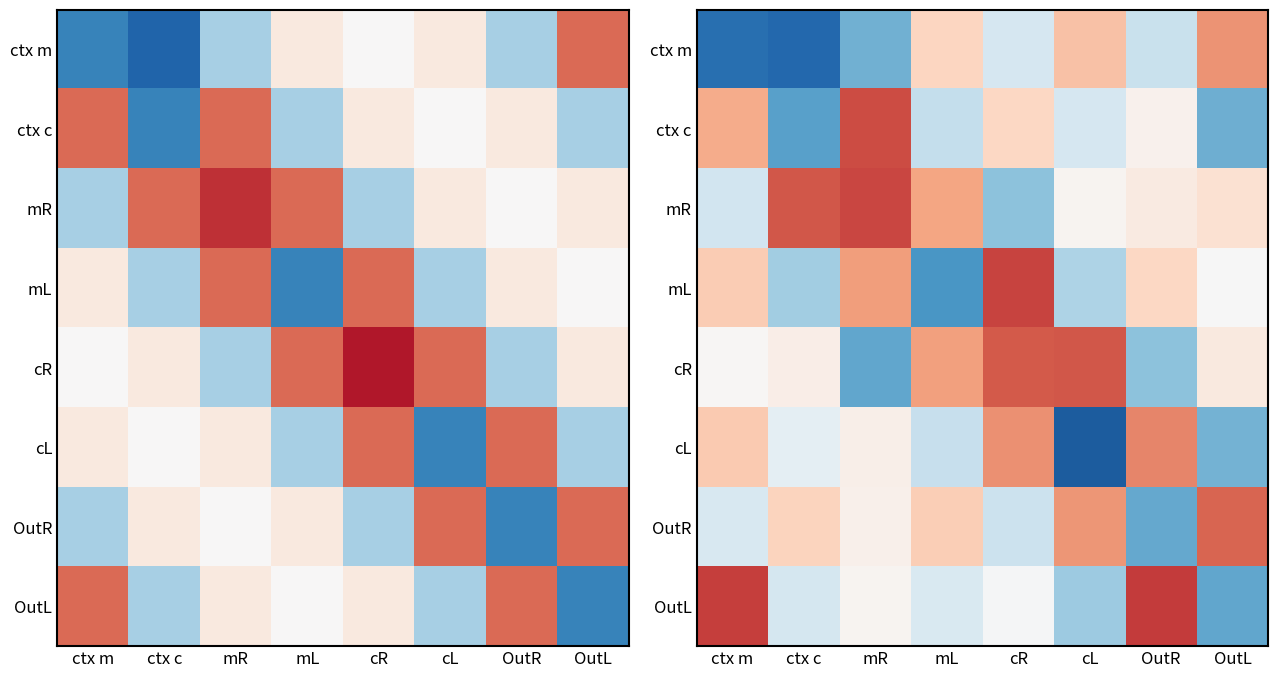

How many values in mL are above zero?

4